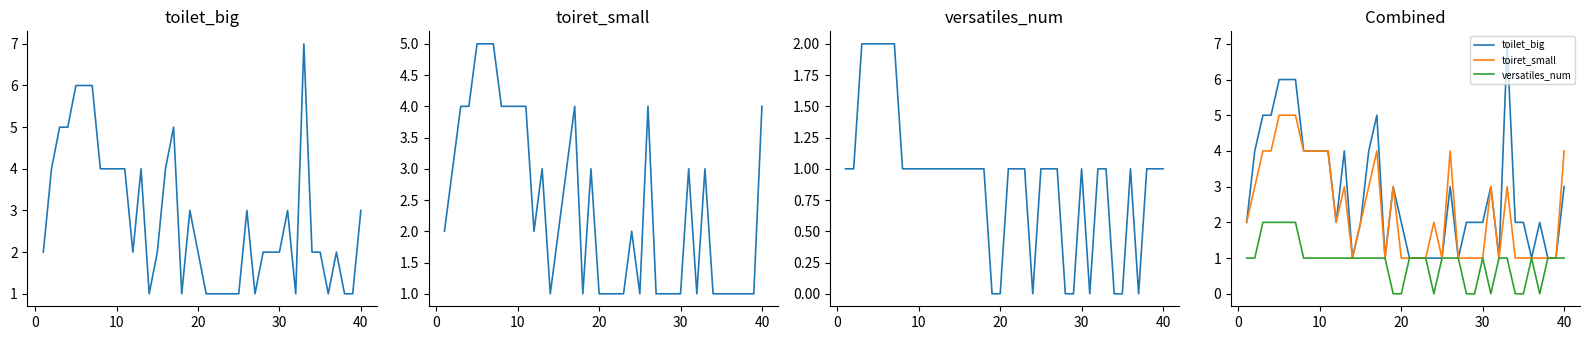

What is the value of the toiret_small point at the 39th from the left?

1